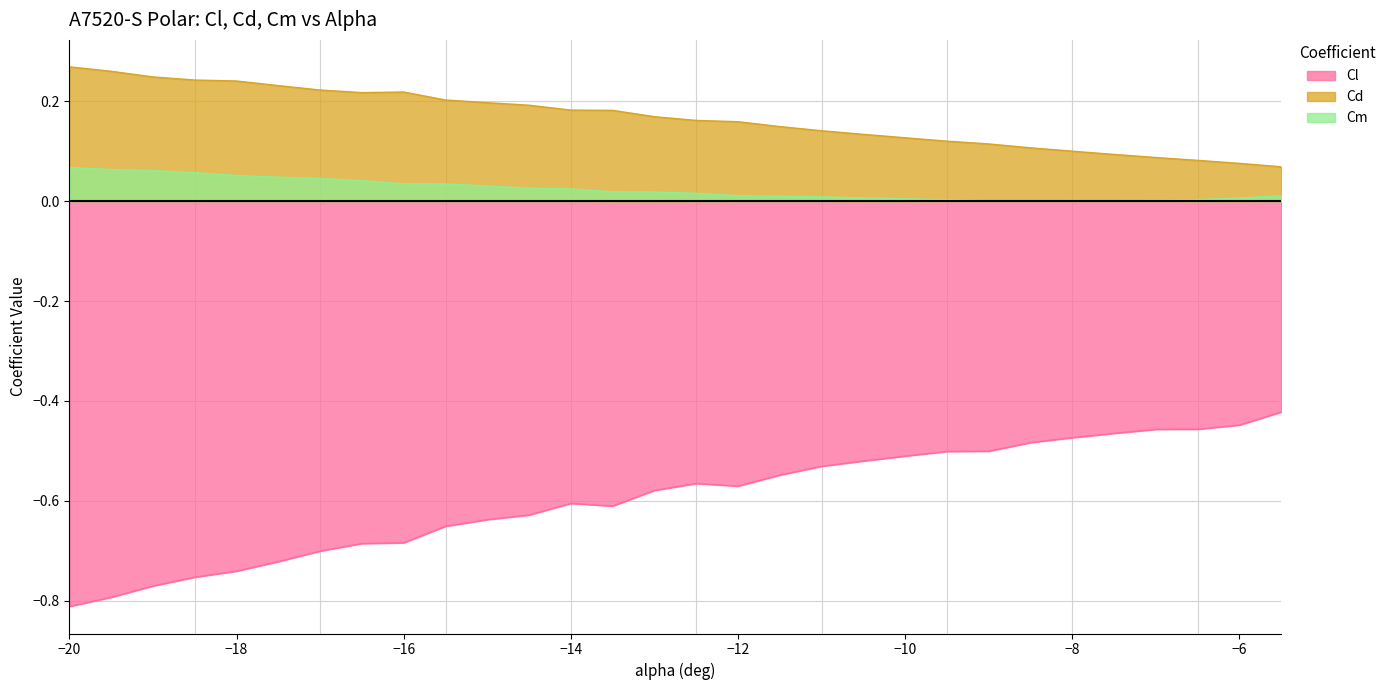

What is the highest value of the Cm series?

0.1